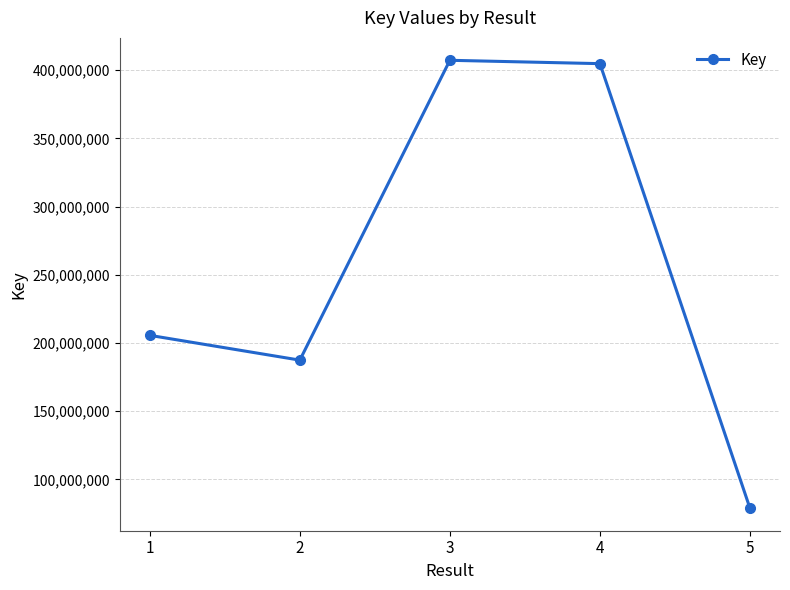

What is the maximum value shown in the chart?

407327468